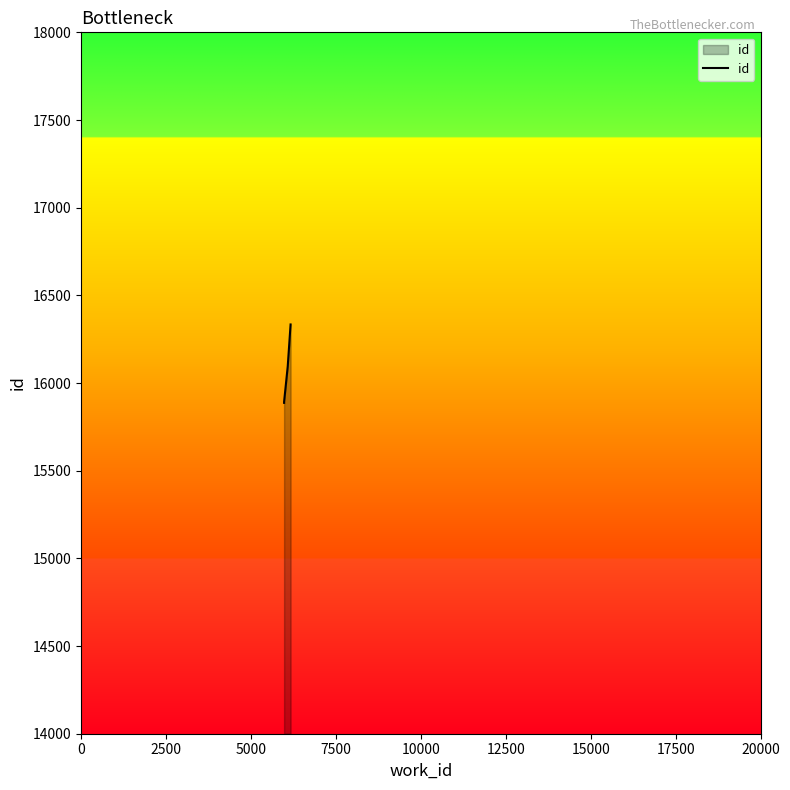

Reading left to right, list all the values displayed in this chart.

15887	15891	15892	15893	16095	16334